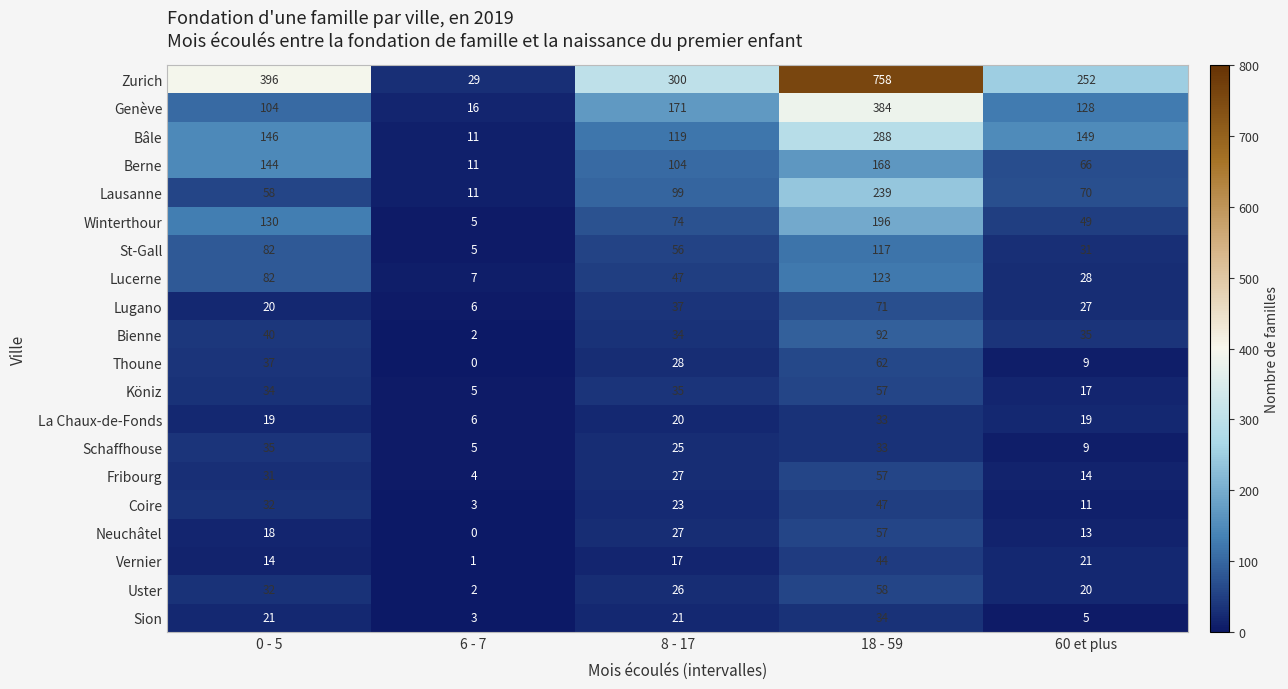

Between 6 - 7 and 18 - 59, which series saw the biggest shift?

Zurich